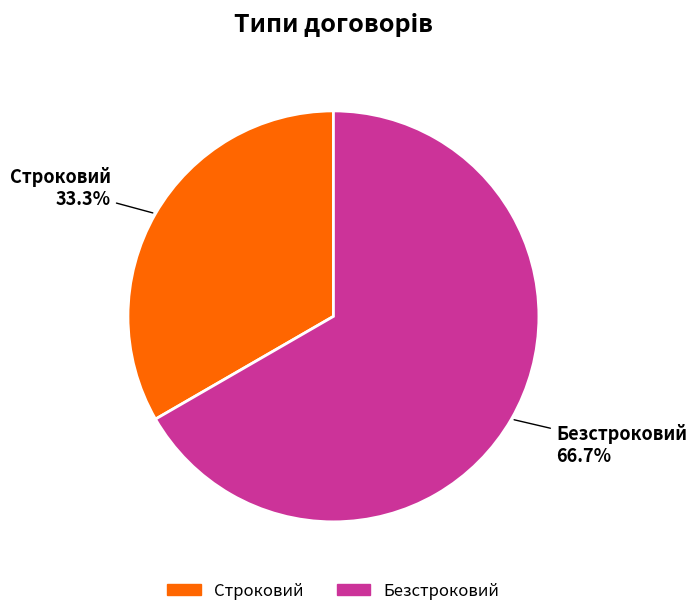

To the nearest percent, what portion does Безстроковий represent?

67%